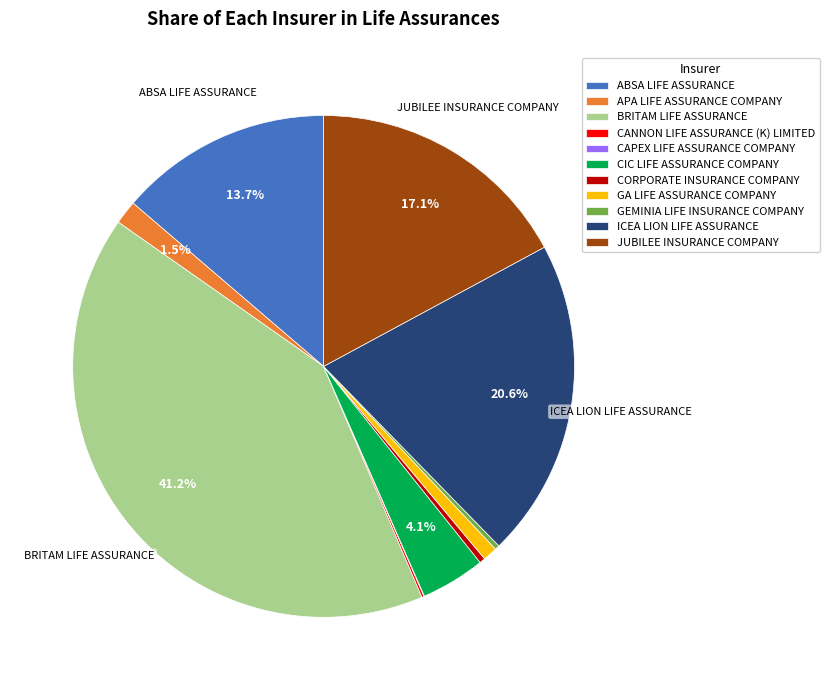

To the nearest percent, what portion does BRITAM LIFE ASSURANCE represent?

41%